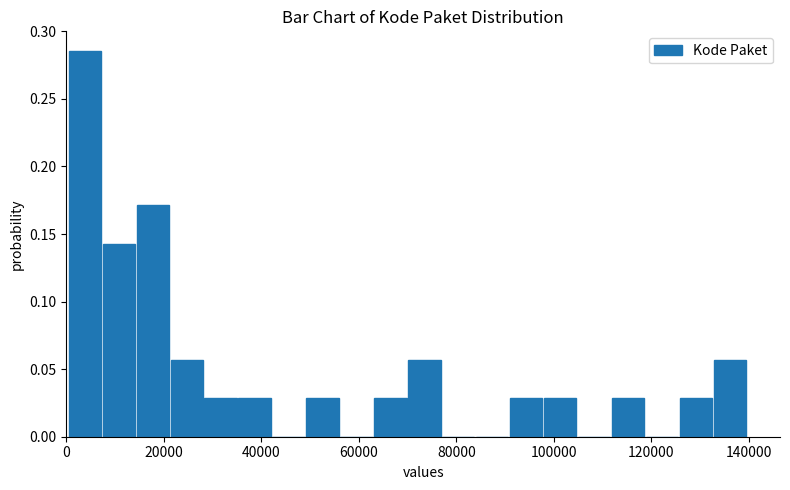

Read against the x-axis, roughly where is the centre of the tallest bar?

4000